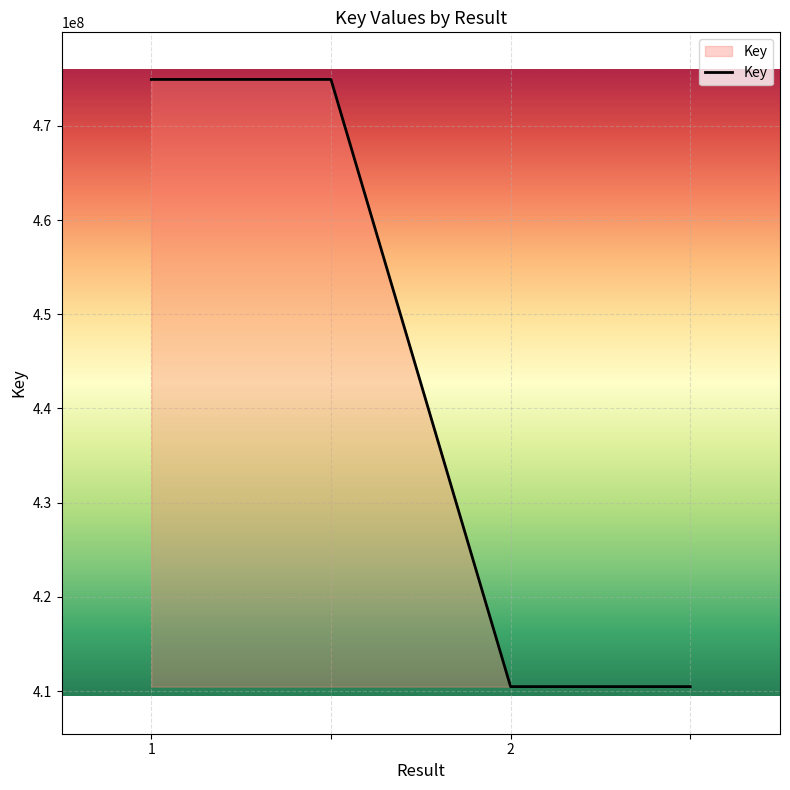

What is the greatest value displayed?

474926622